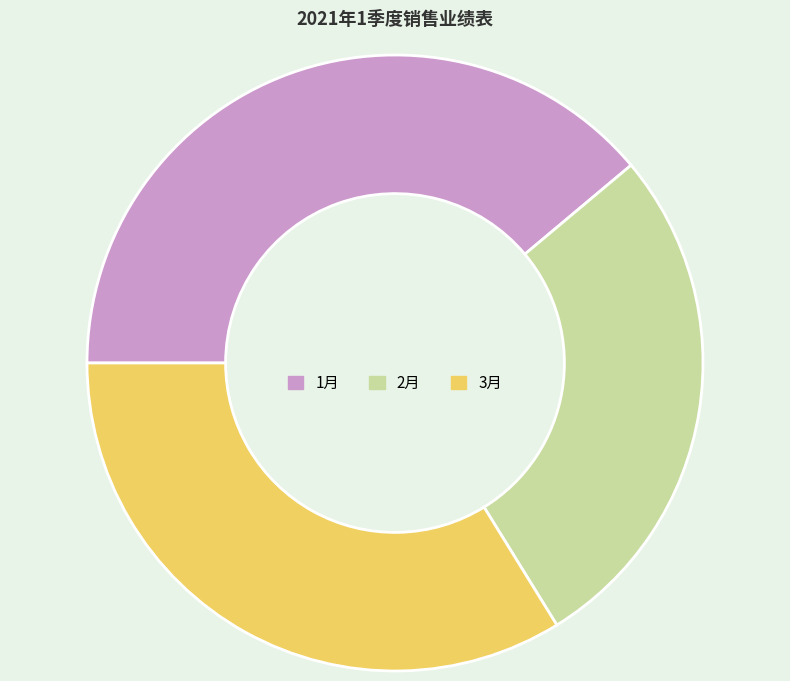

Between 3月 and 1月, which is larger?

1月